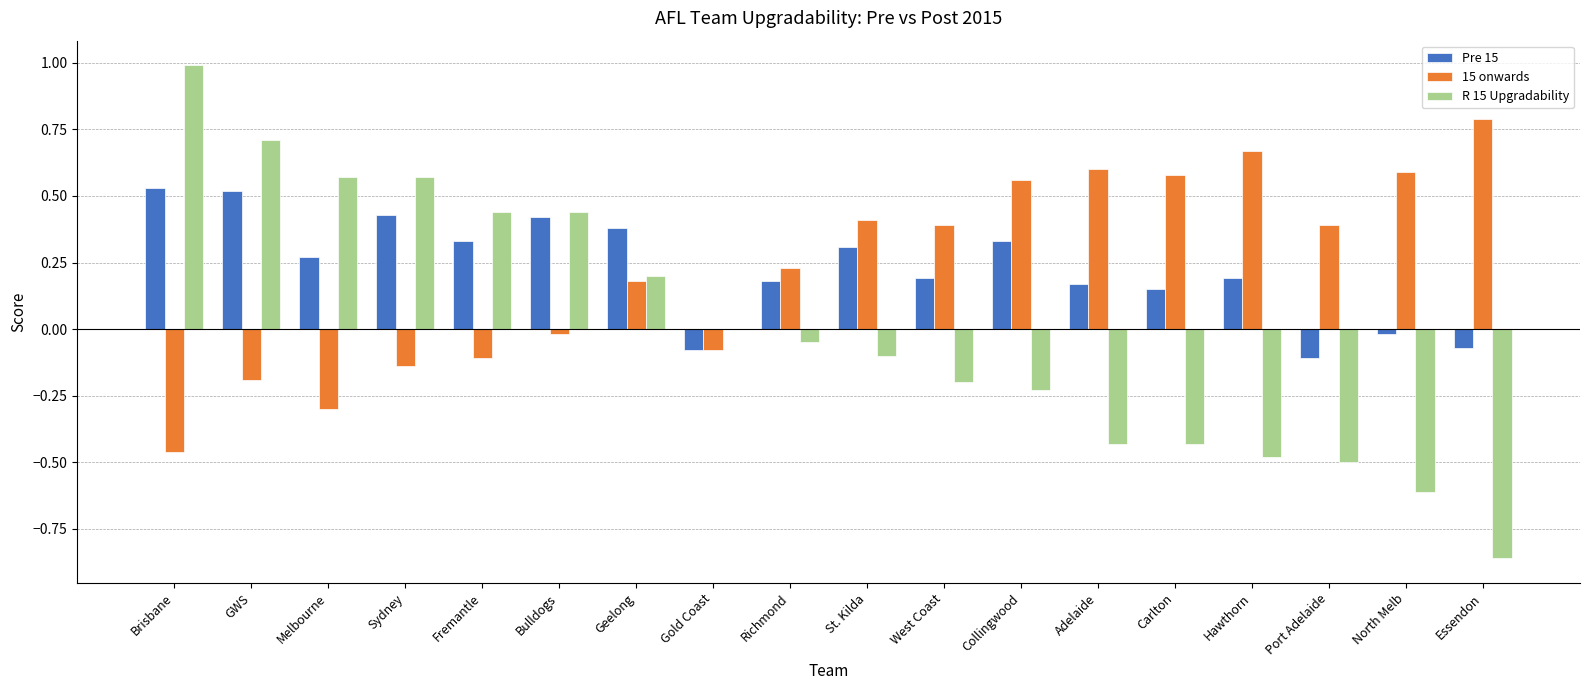

Are the bars horizontal?

No